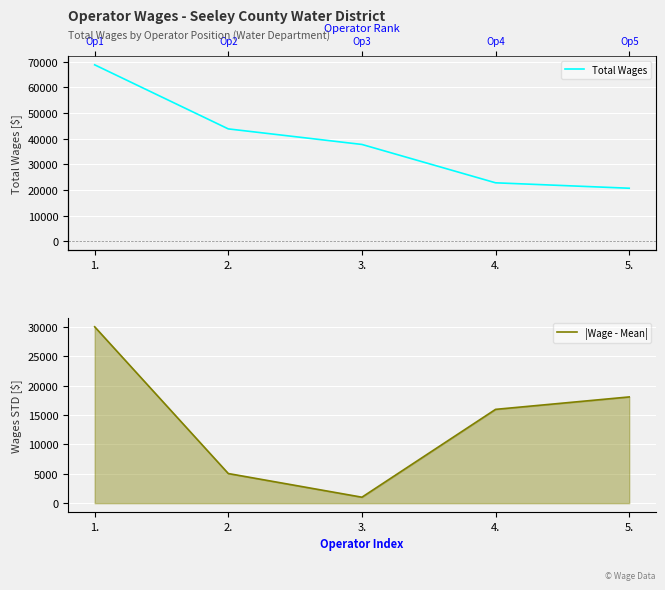

Which series has the widest spread of values?

Total Wages